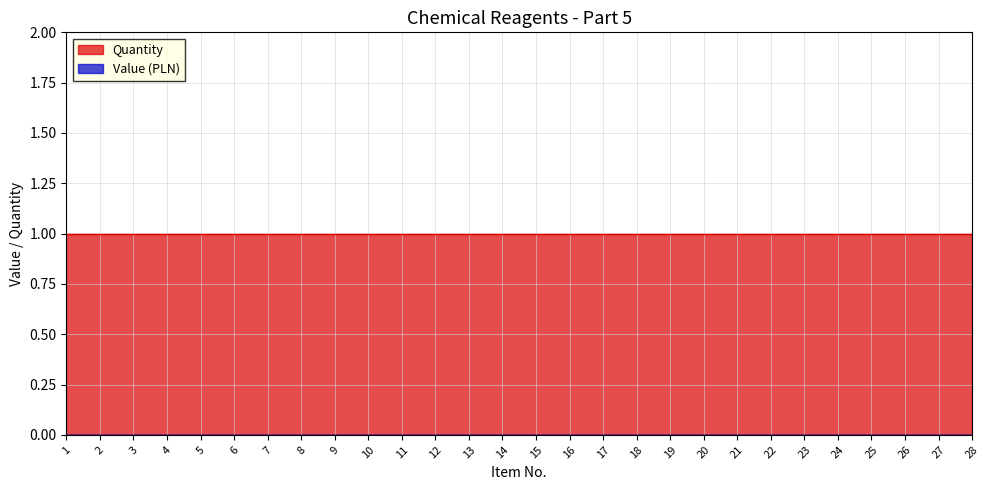

True or false: Quantity has more than 1 interior local peaks.

False